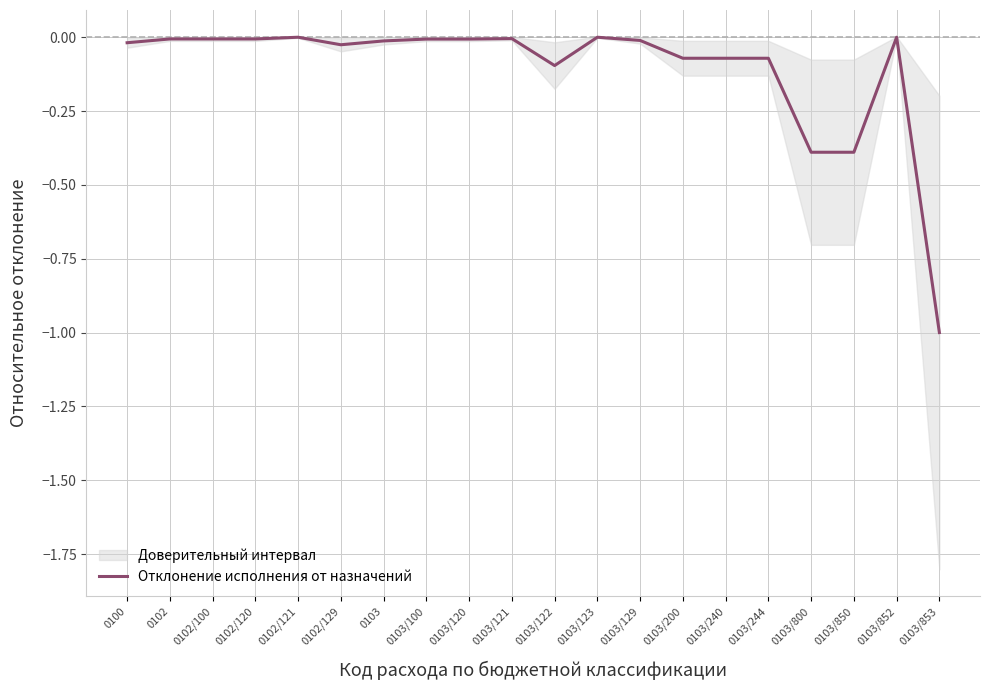

How many values are below 0?

18